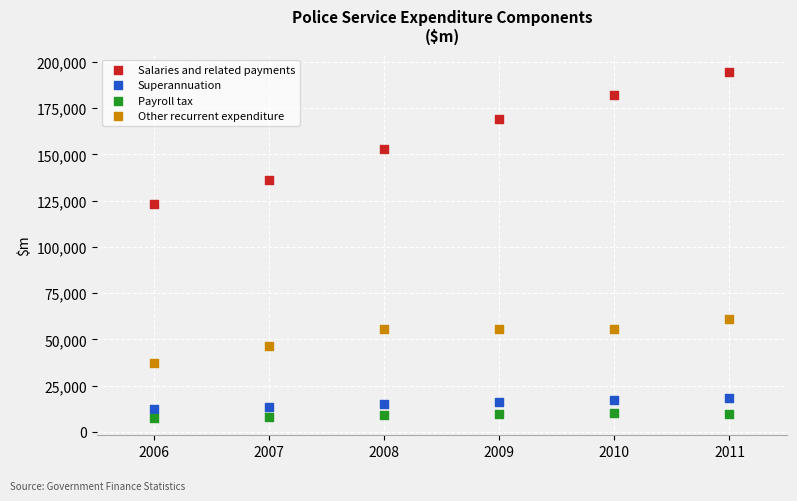

Which series contains the lowest Y value?

Payroll tax